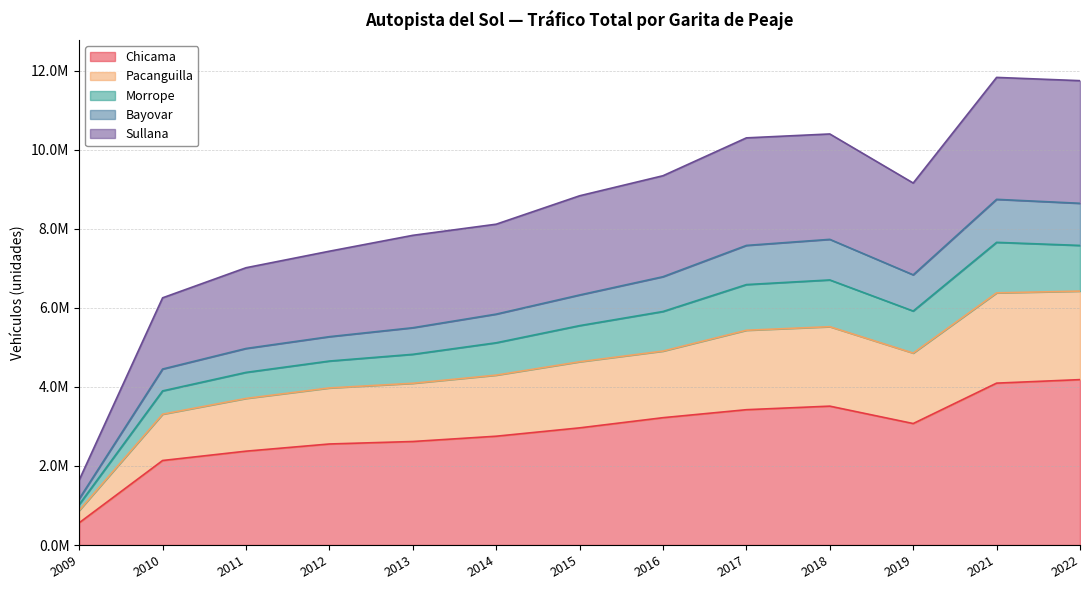

True or false: Sullana has a value of 5998074 at 2013.

False